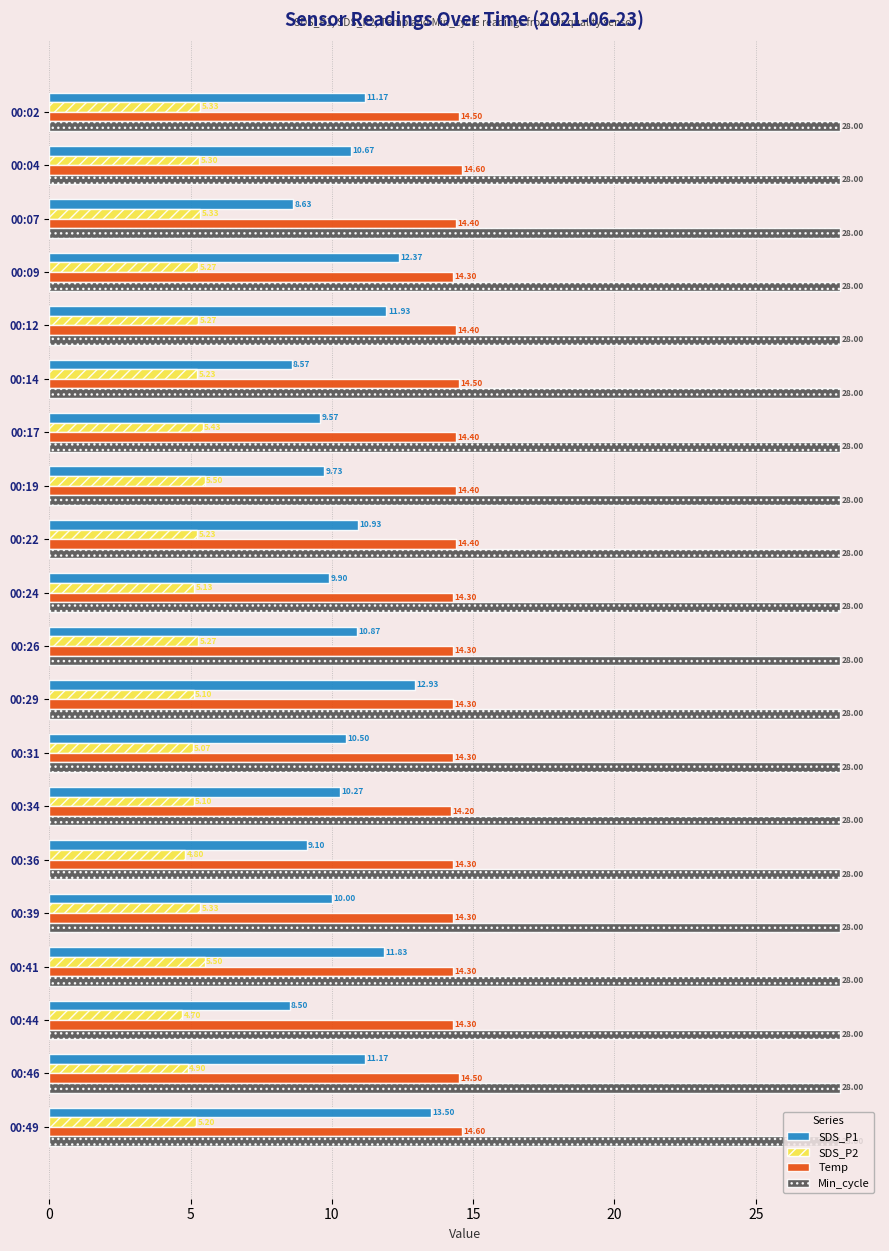

What is the difference between the second highest and second lowest values in the SDS_P2 series?

0.7